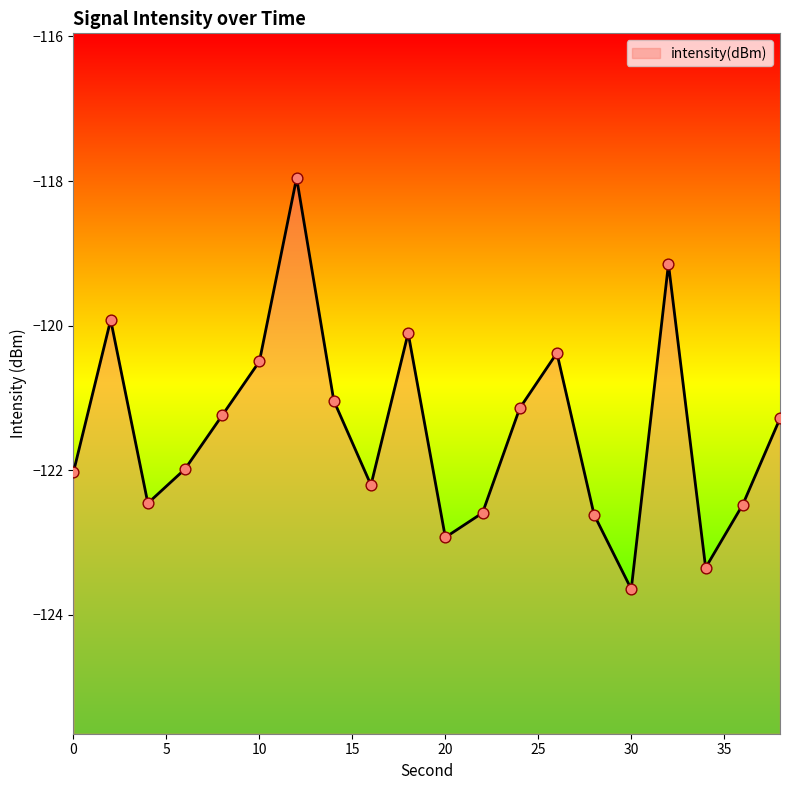

What is the change in value from 6 to 30?

-1.7